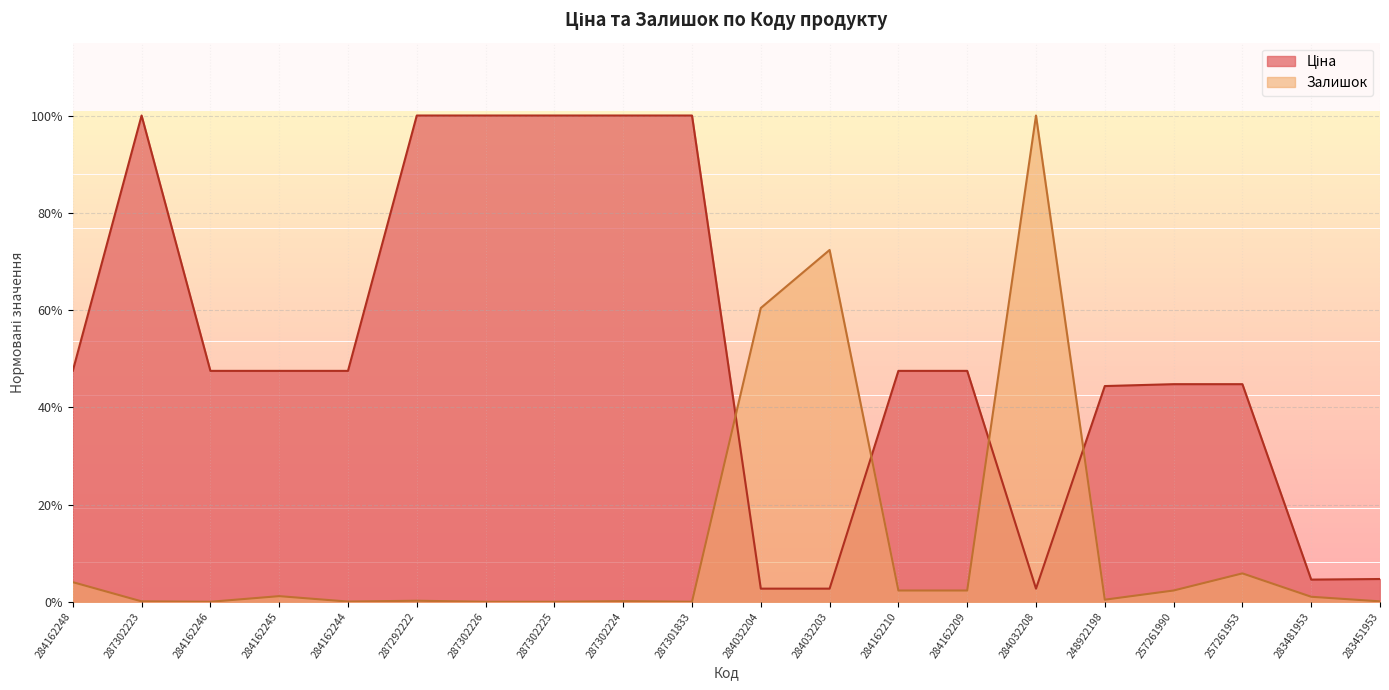

What is the label of the 17th point from the right?

284162245